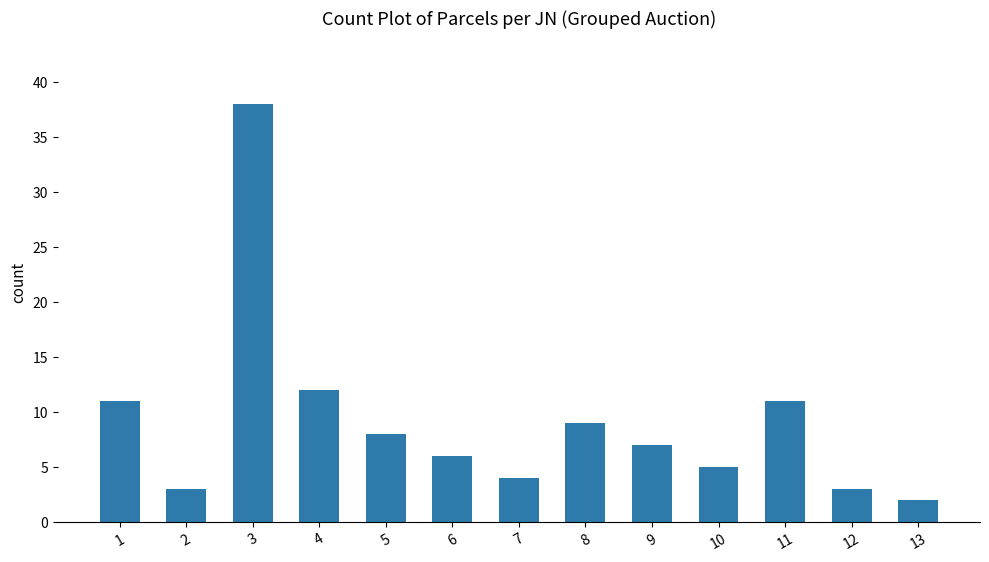

Reading left to right, extract all data points from this chart.

1=11	2=3	3=38	4=12	5=8	6=6	7=4	8=9	9=7	10=5	11=11	12=3	13=2